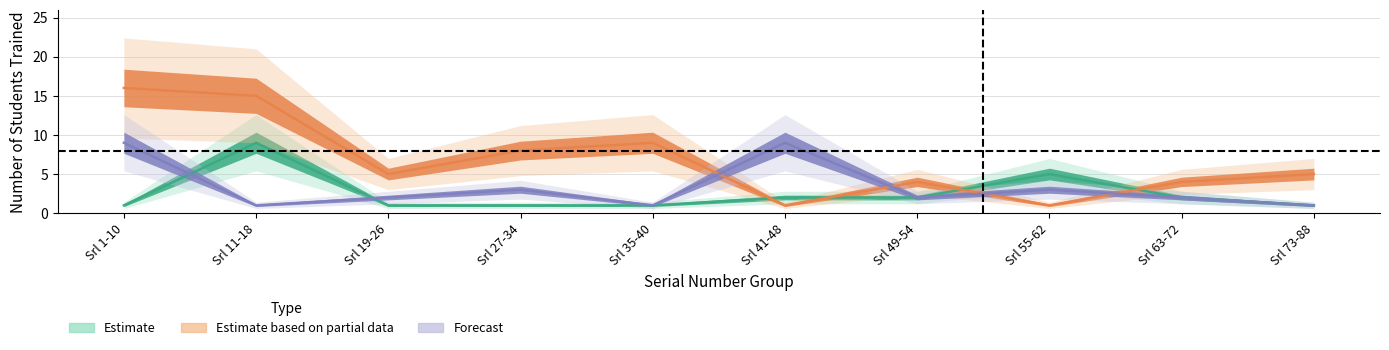

The CIVIL series shows 5 at Srl 27-34. True or false?

False